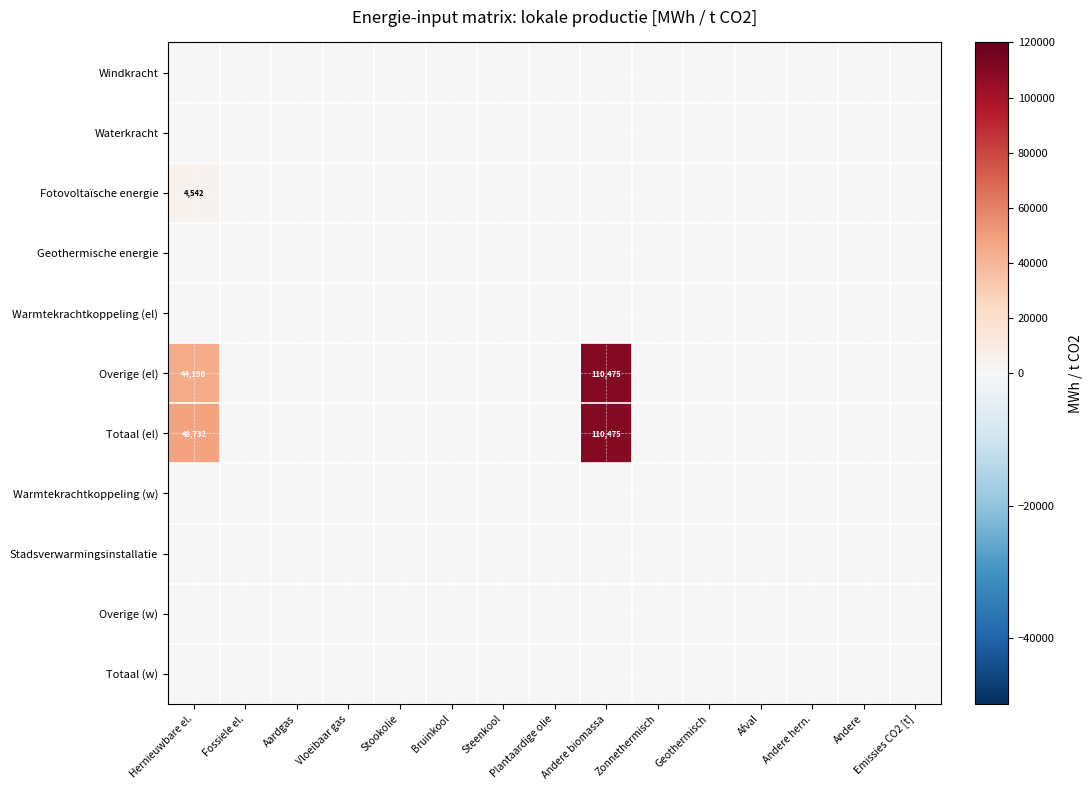

How many series are shown in this chart?

11